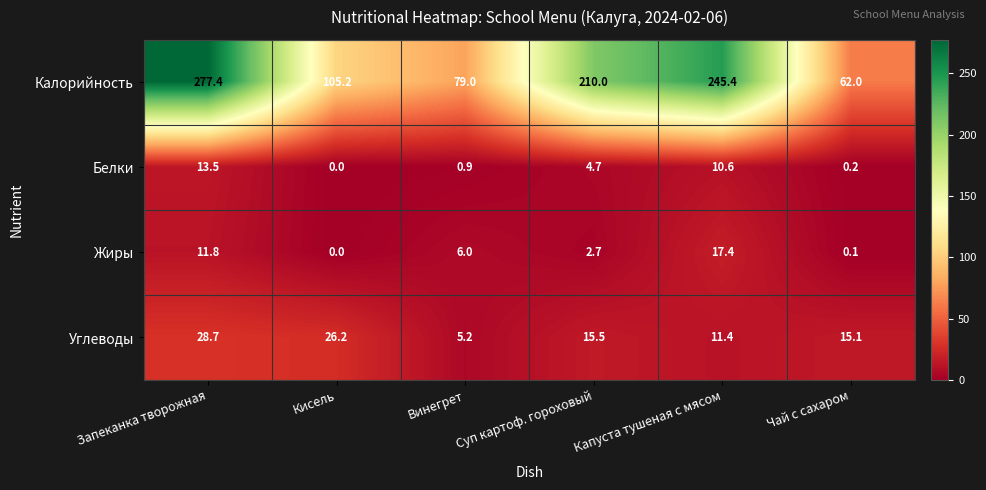

At which category is the sum across all series the highest?

Запеканка творожная